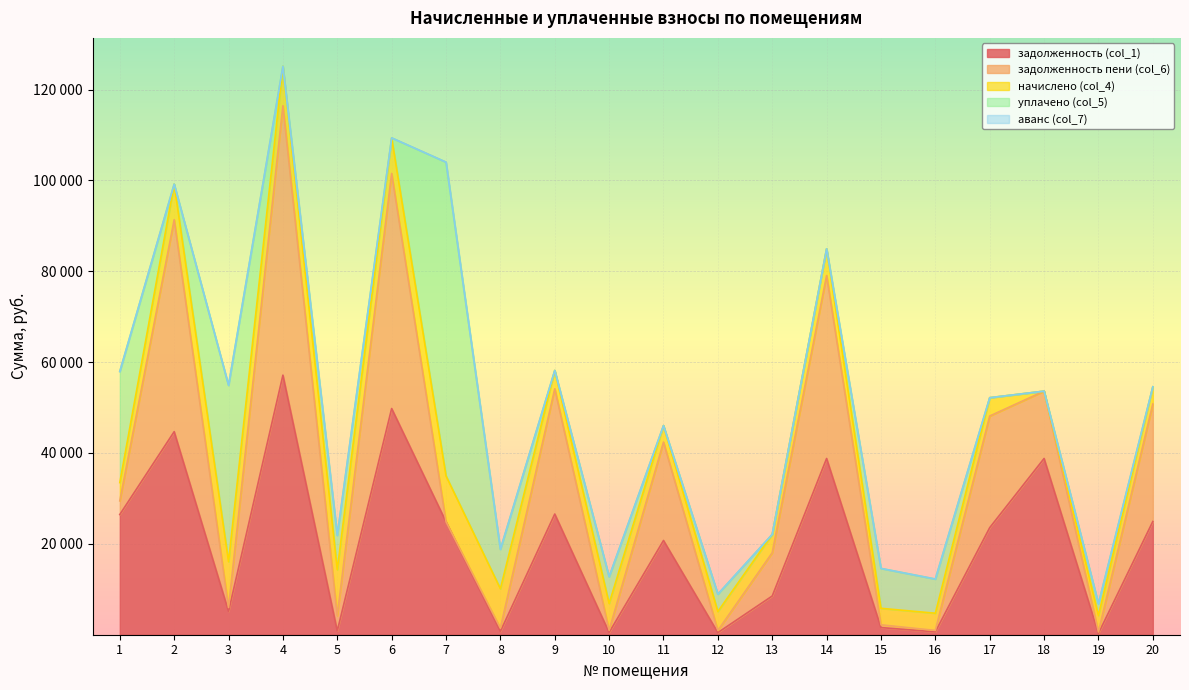

What are all the series names shown in the legend?

задолженность (col_1), задолженность пени (col_6), начислено (col_4), уплачено (col_5), аванс (col_7)